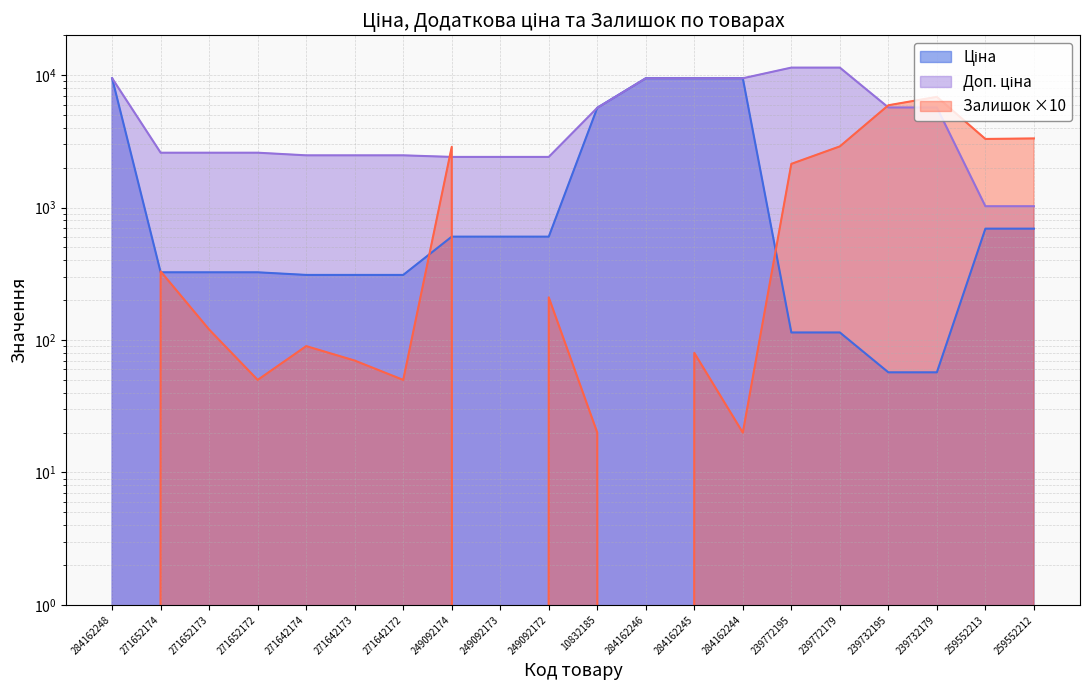

At which category does Залишок reach its first local valley?

271652172